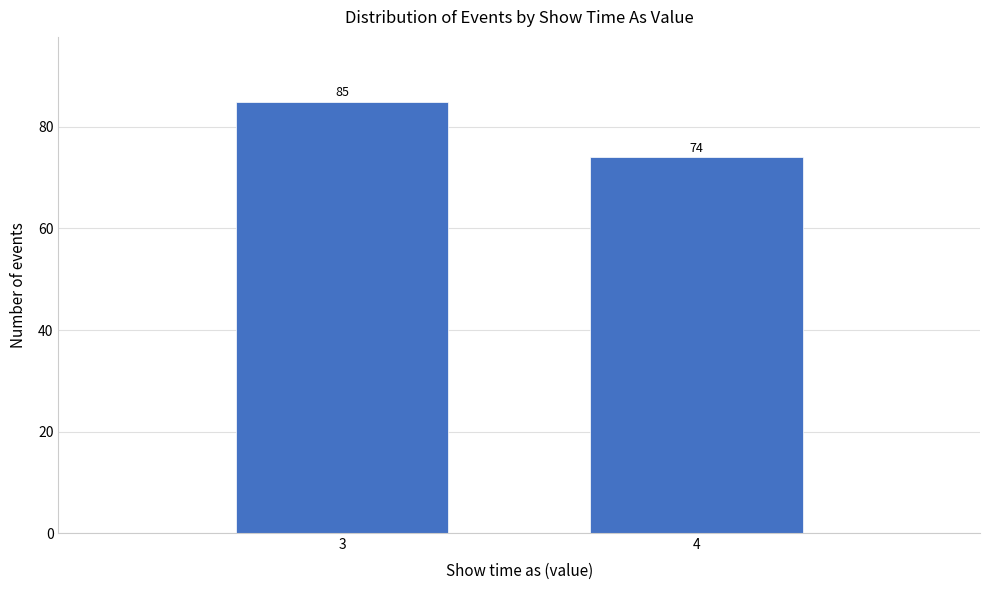

Reading left to right, transcribe all the data shown in this chart.

3=85	4=74